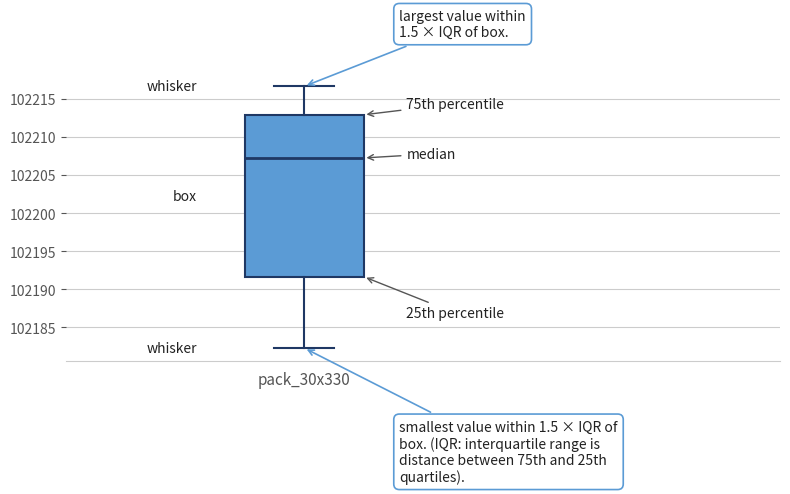

Where is the upper edge of the box for pack_30x330 on the y-axis? The values are not printed on the chart, so give them approximately, as read against the axis.

102213.0